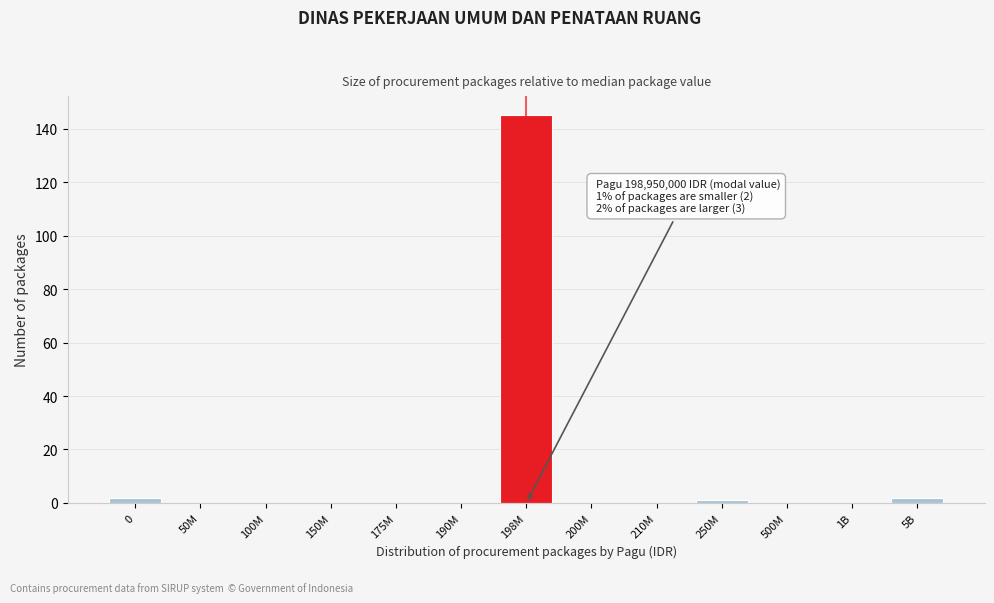

Reading left to right, list all the values displayed in this chart.

0=2	50M=0	100M=0	150M=0	175M=0	190M=0	198M=145	200M=0	210M=0	250M=1	500M=0	1B=0	5B=2